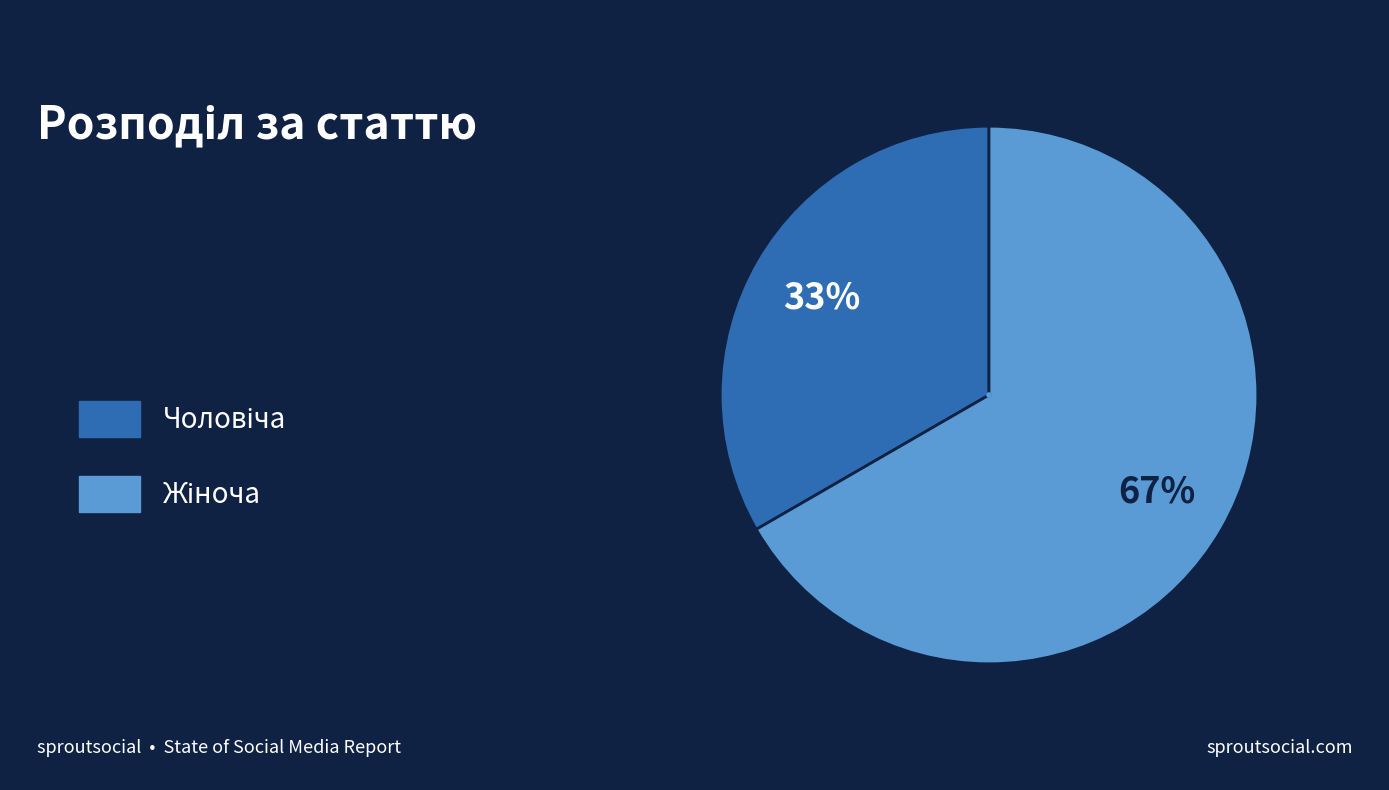

What portion of the pie excludes Жіноча?

33.3%